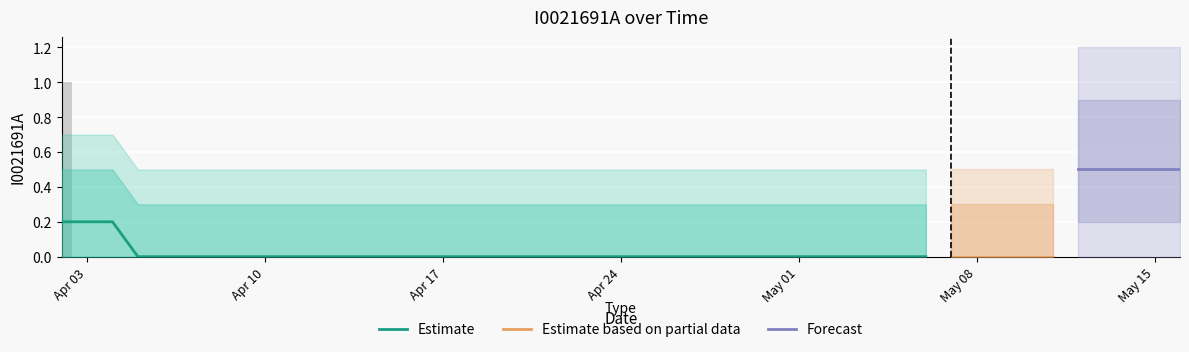

What is the label of the 20th bar from the right?

2023-04-22